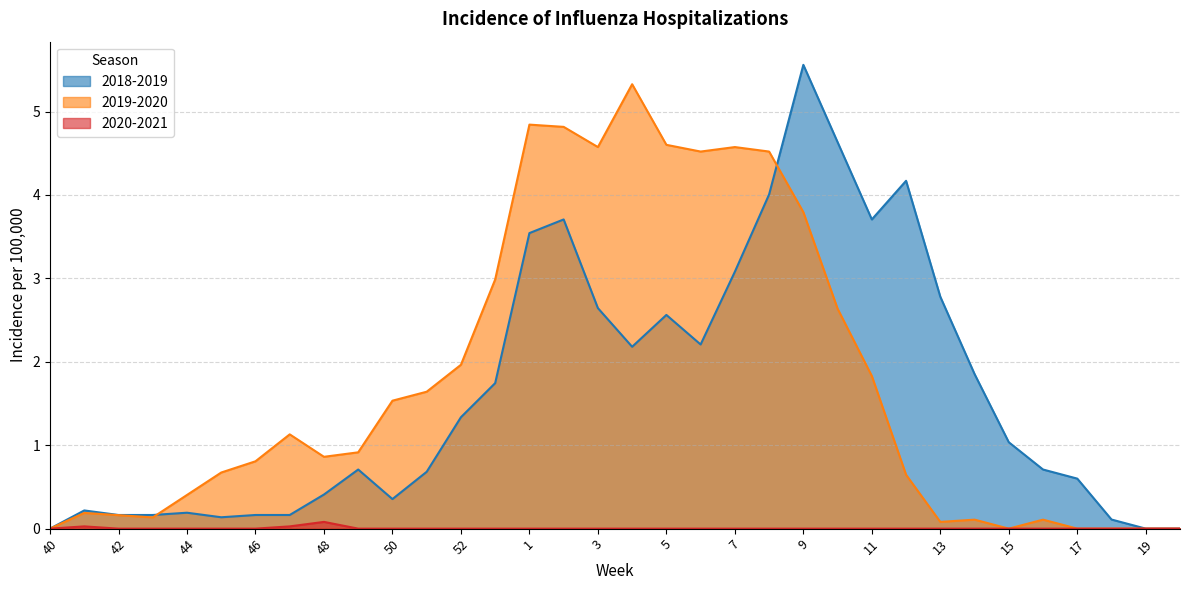

Does the chart display data point markers on the line(s)?

No